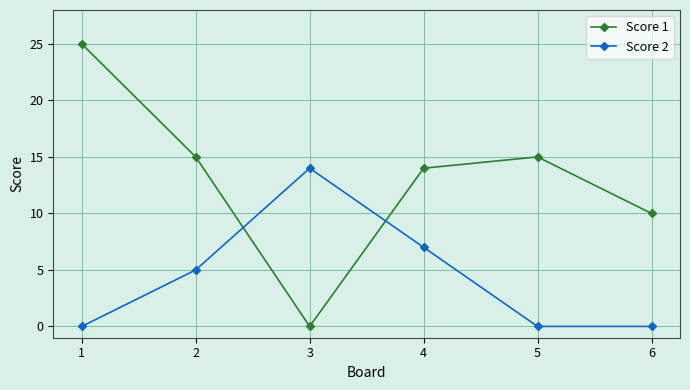

Rank the series at 6 from lowest to highest value.

Score 2, Score 1